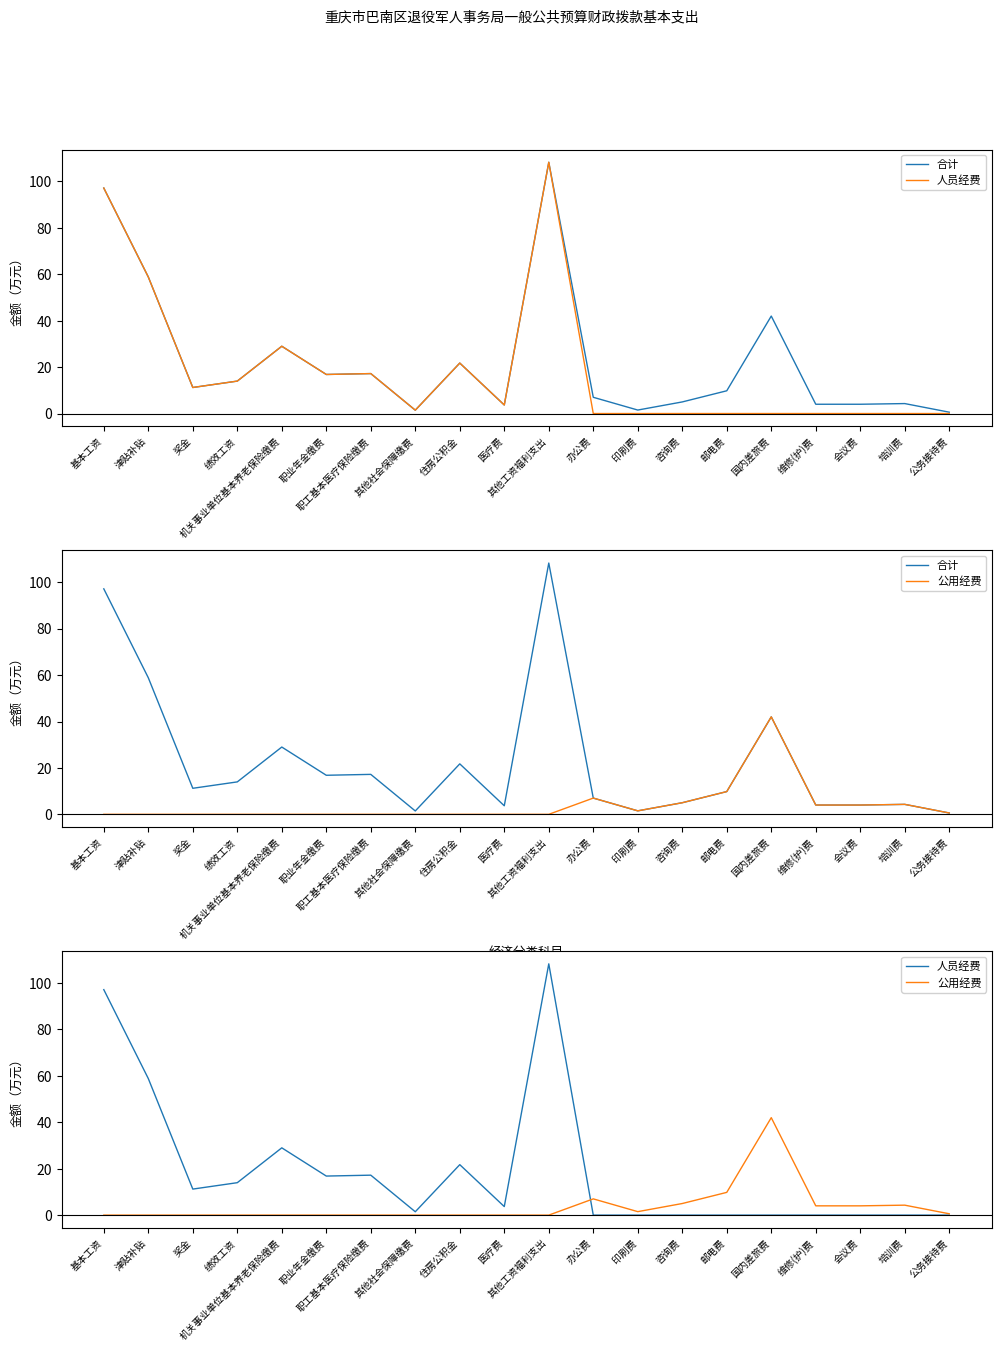

What are all the series names shown in the legend?

合计, 人员经费, 公用经费